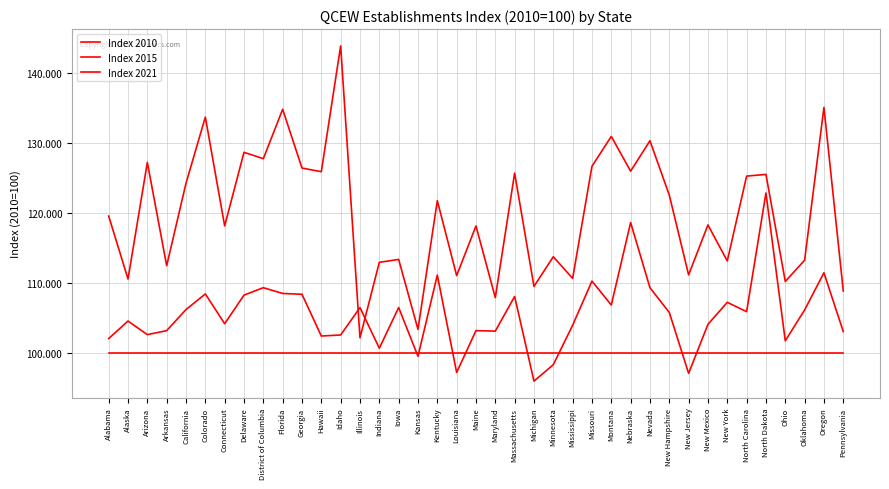

Read the Index 2021 value at Minnesota.

113.8